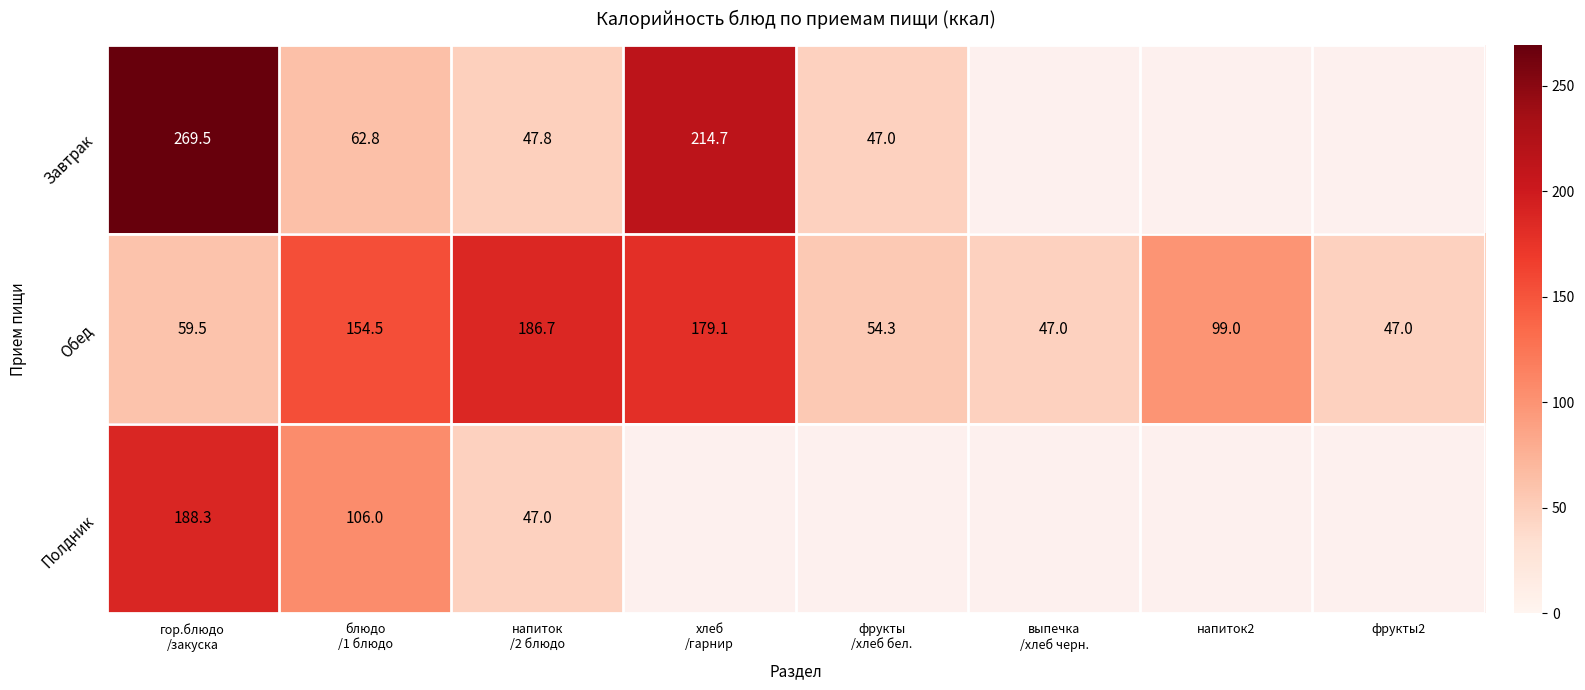

What is the difference between the highest and lowest values at фрукты
/хлеб бел.?

7.3